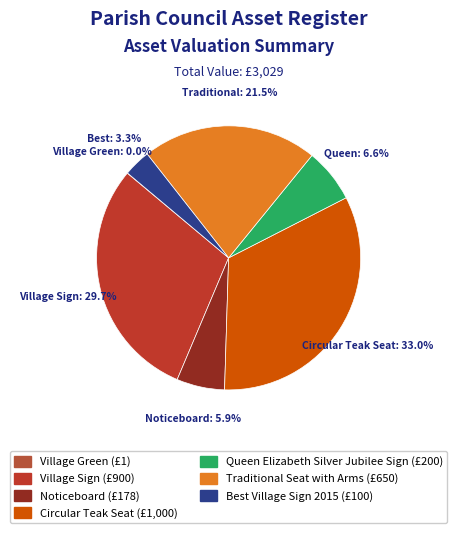

Is there a majority slice in this chart?

No